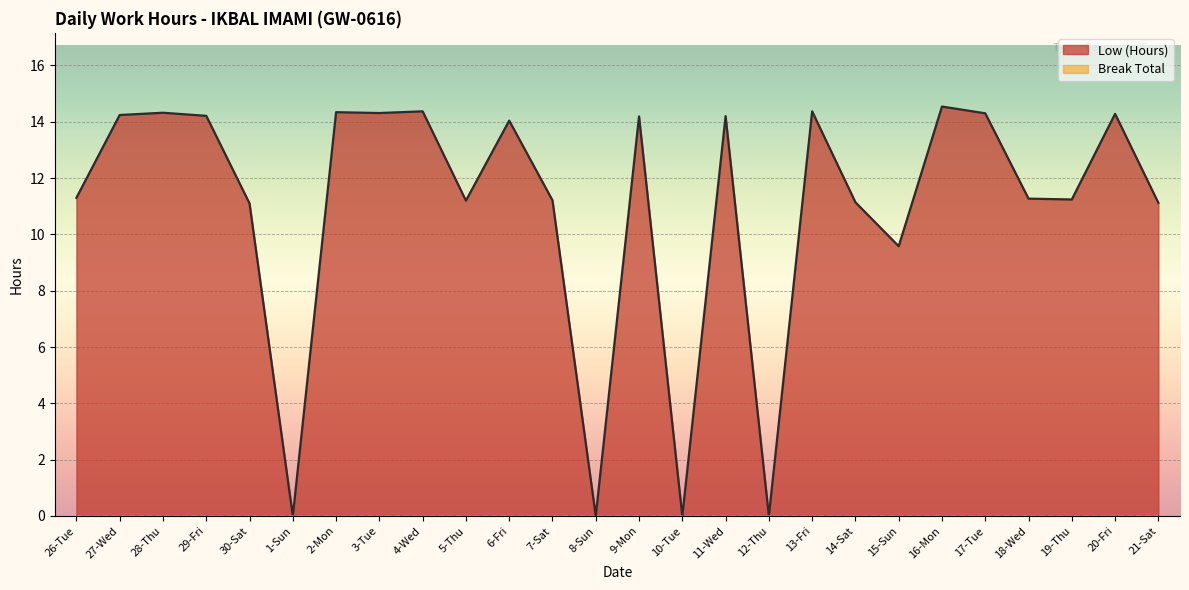

What is the label of the 20th point from the left?

15-Sun